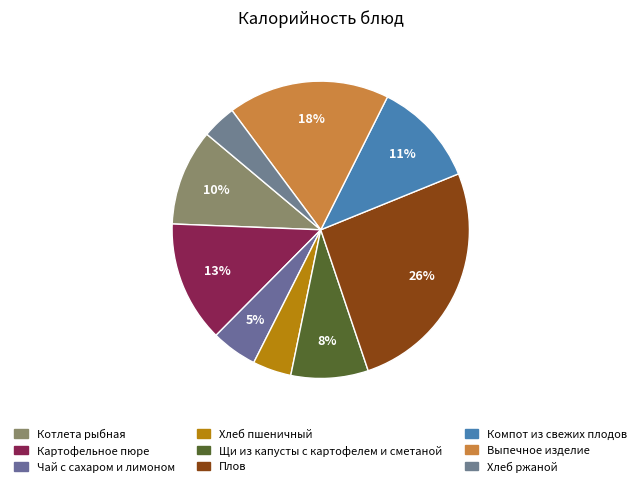

Is it true that Хлеб ржаной is 4% of the pie?

True